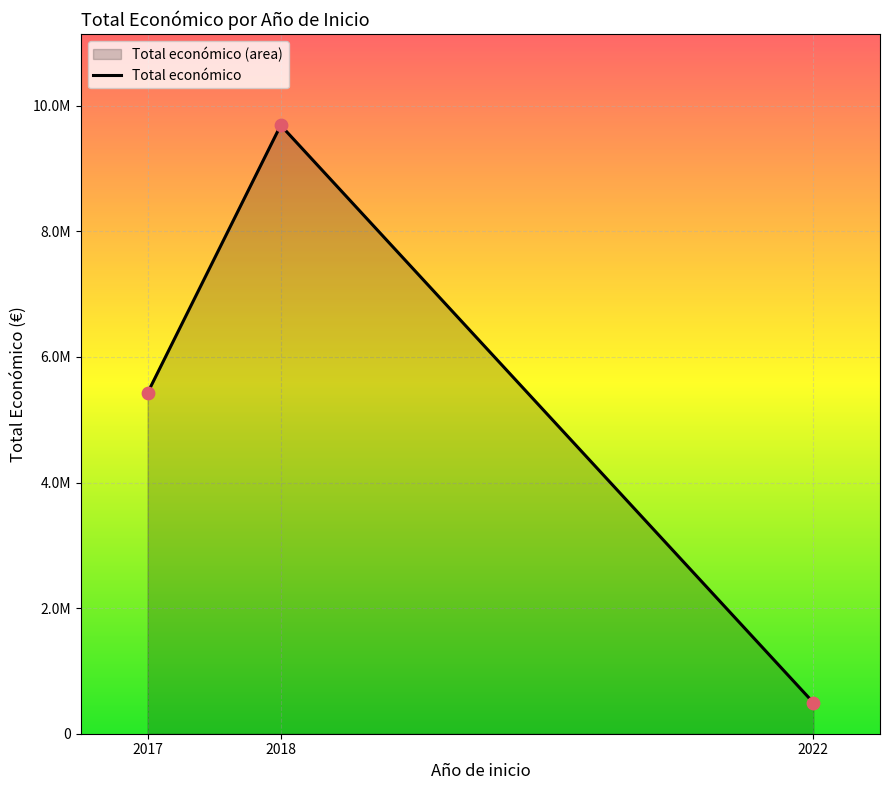

Which has a higher value, 2018 or 2022?

2018